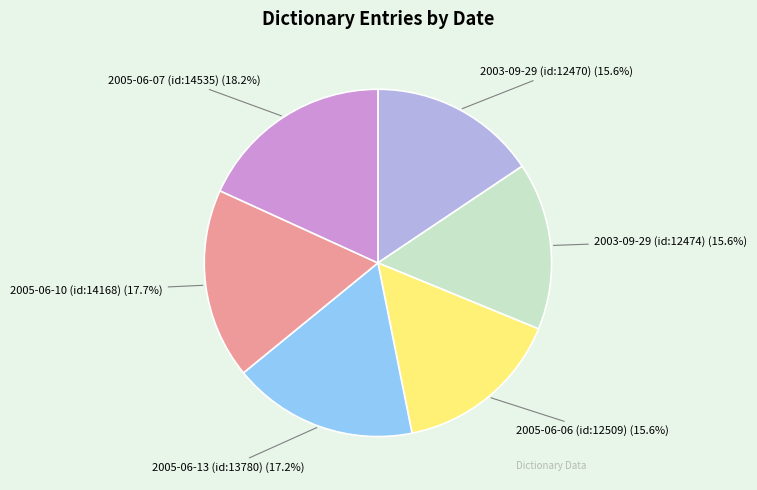

Combined, do 2005-06-10 (id:14168) and 2005-06-06 (id:12509) account for over 50%?

No